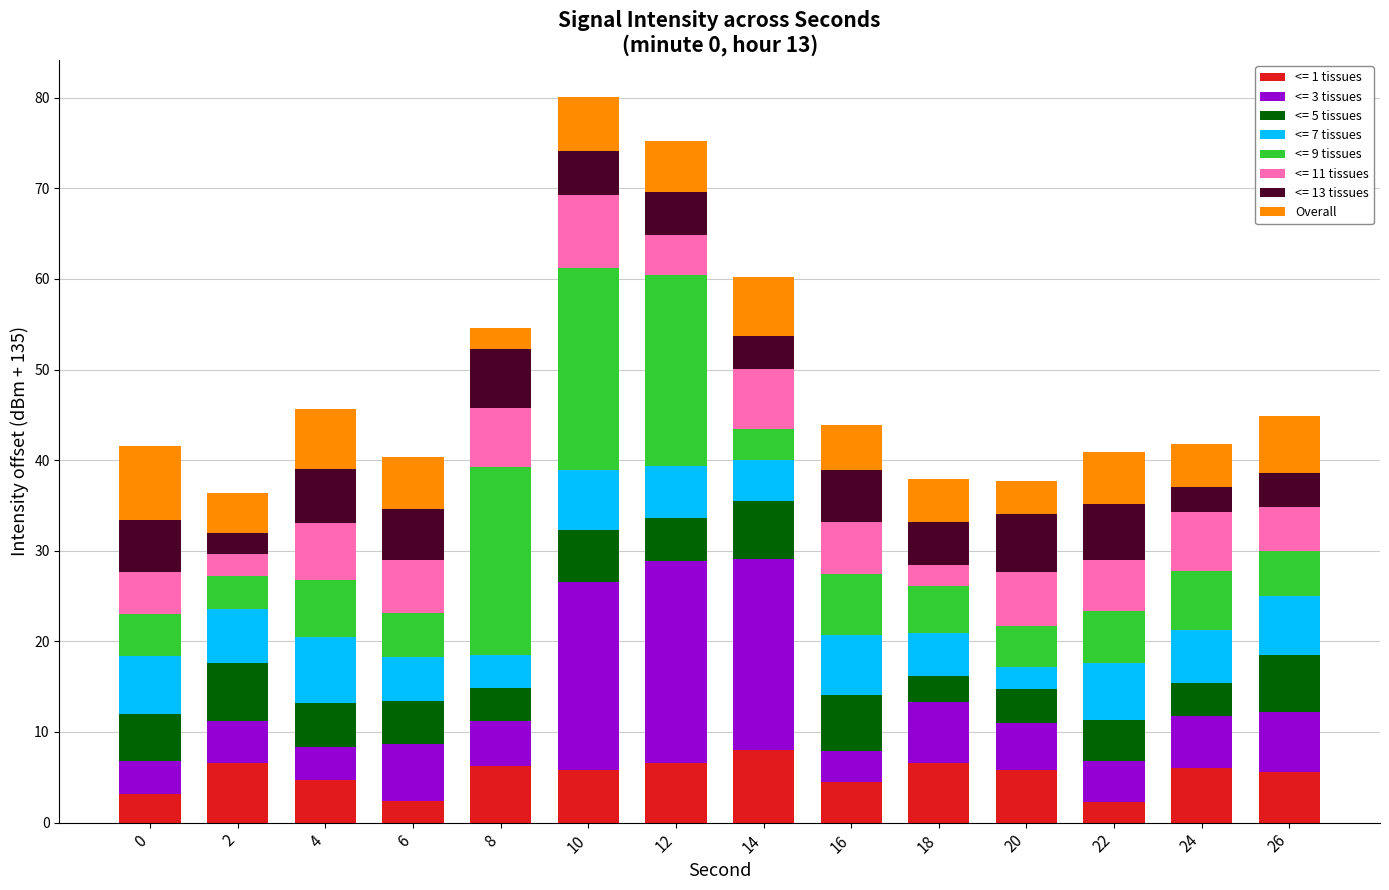

What is the sum of all <= 1 tissues values?

74.4